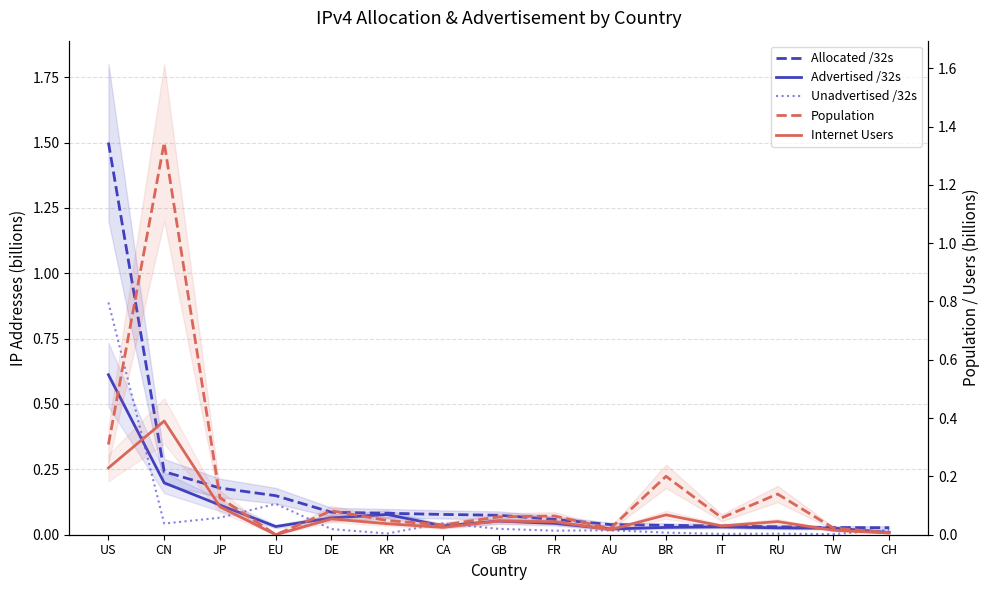

Does the chart display data point markers on the line(s)?

No